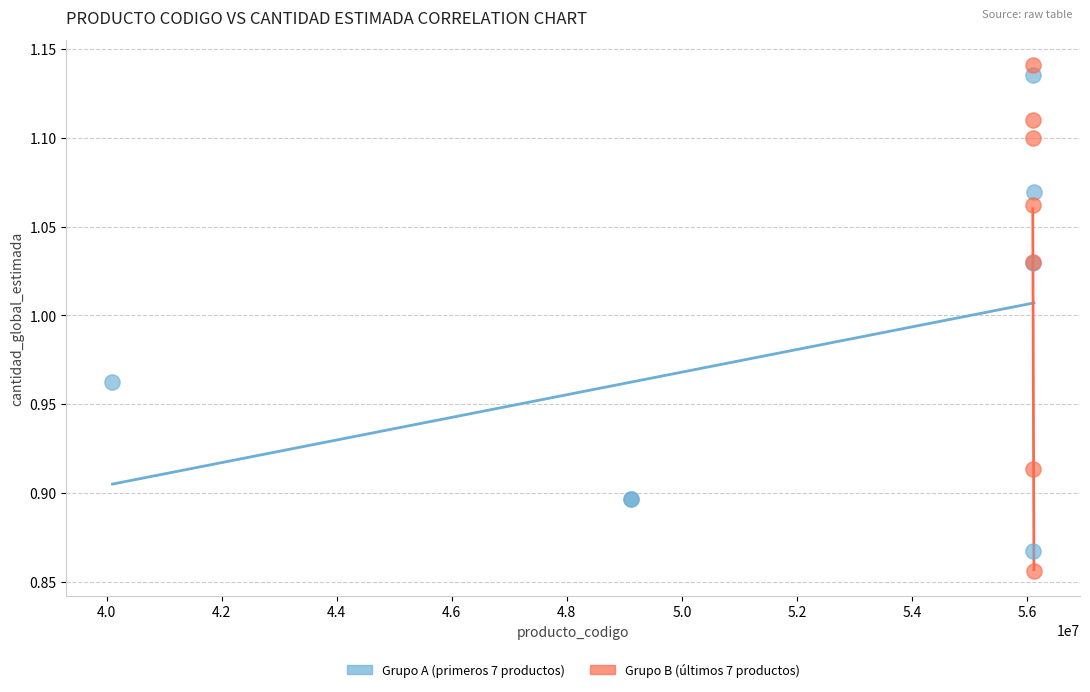

What are all the series names shown in the legend?

Grupo A (primeros 7 productos), Grupo B (últimos 7 productos)